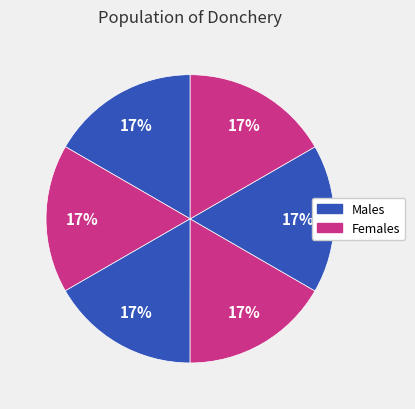

How many slices are in this pie chart?

6